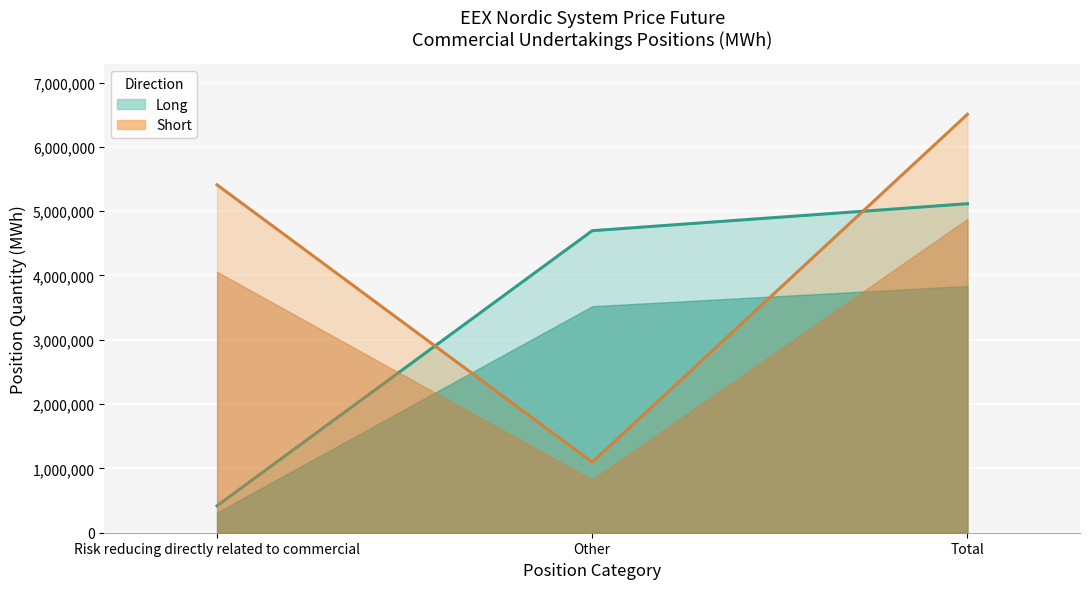

At how many categories does at least one series exceed 4518349?

3